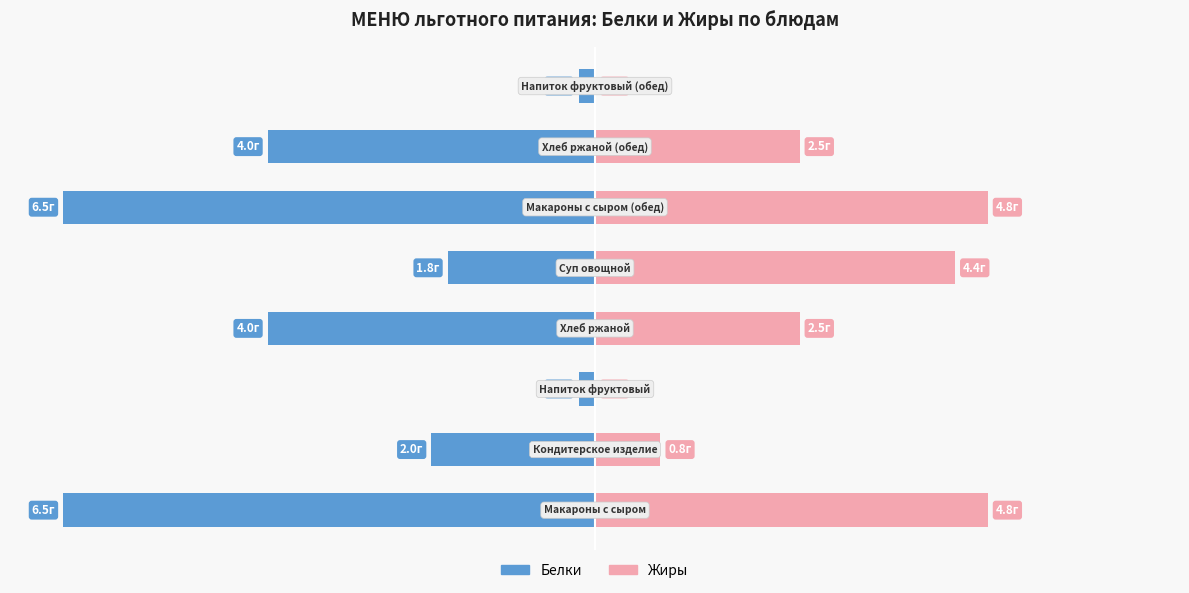

Which series has the largest range (max minus min)?

Белки